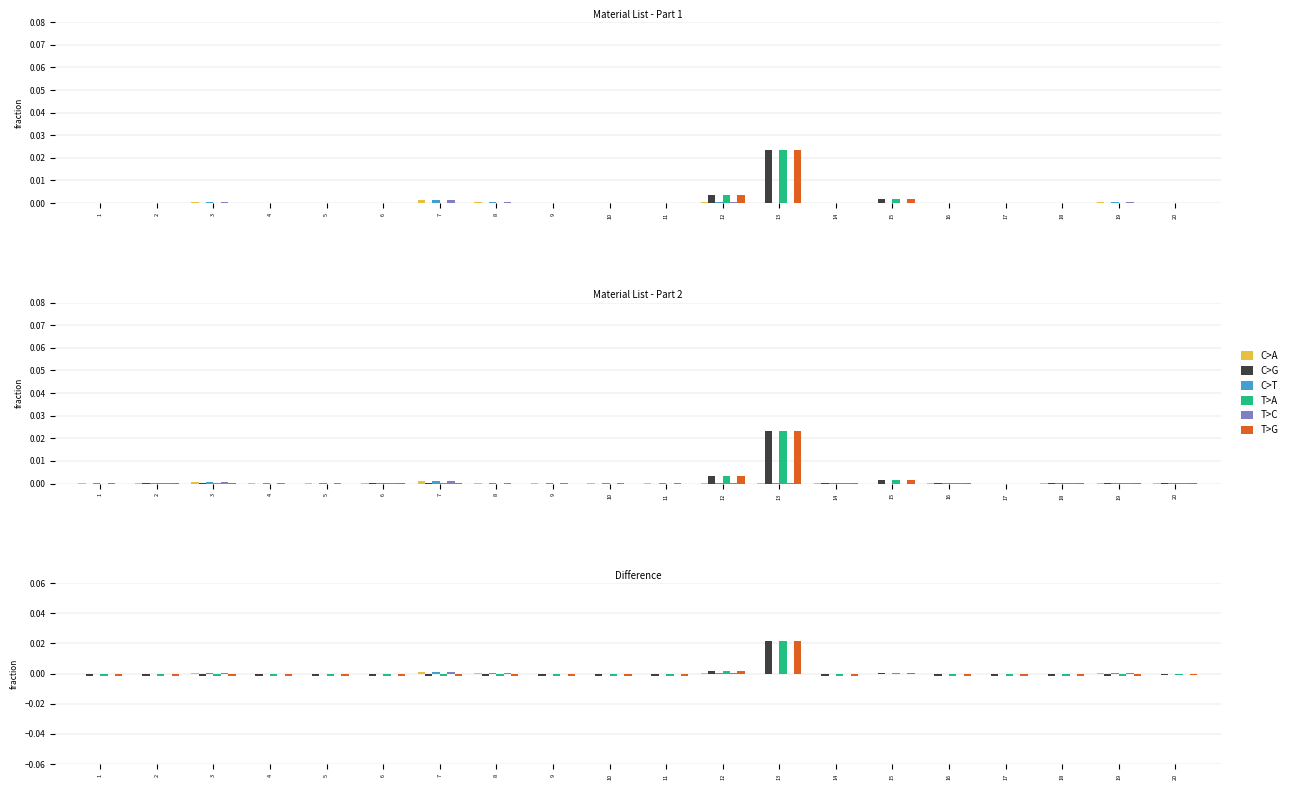

How many negative values does the T>A series have?

17